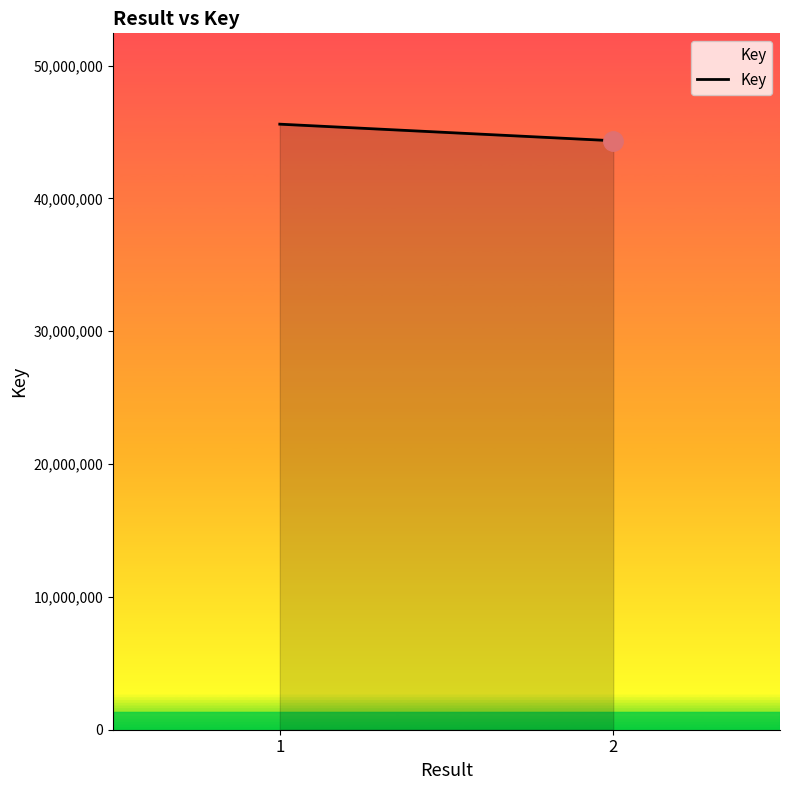

Which category has the highest value across all series?

1